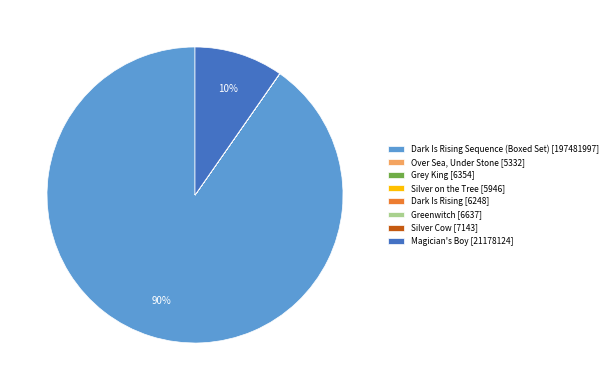

Which slice is the largest?

Dark Is Rising Sequence (Boxed Set) [197481997]